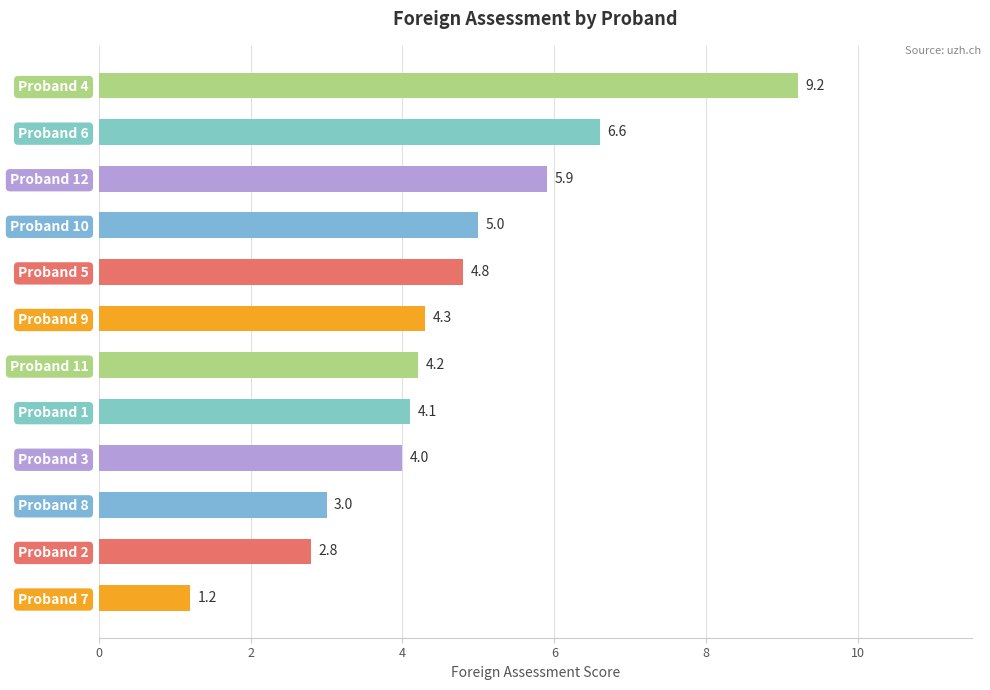

Which category has the highest value across all series?

Proband 4